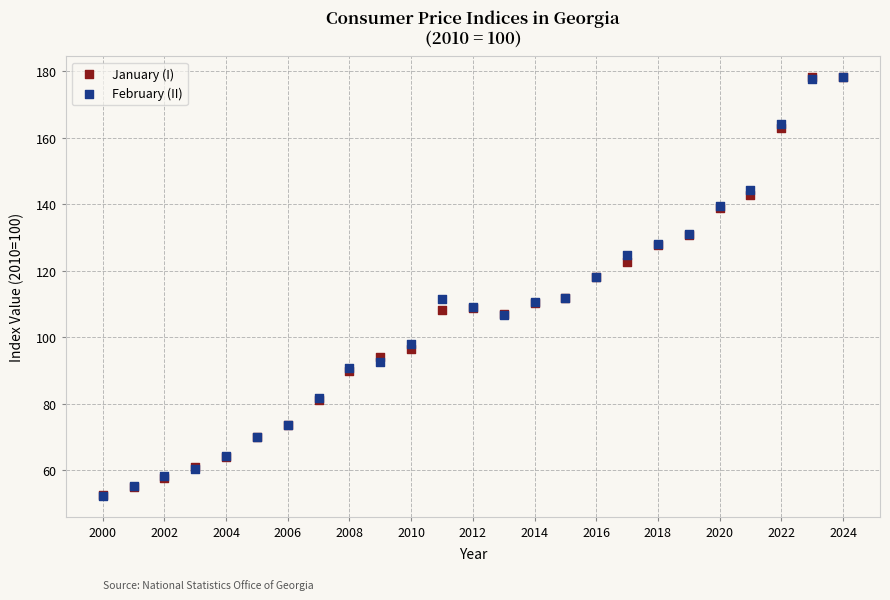

What are all the series names shown in the legend?

January (I), February (II)